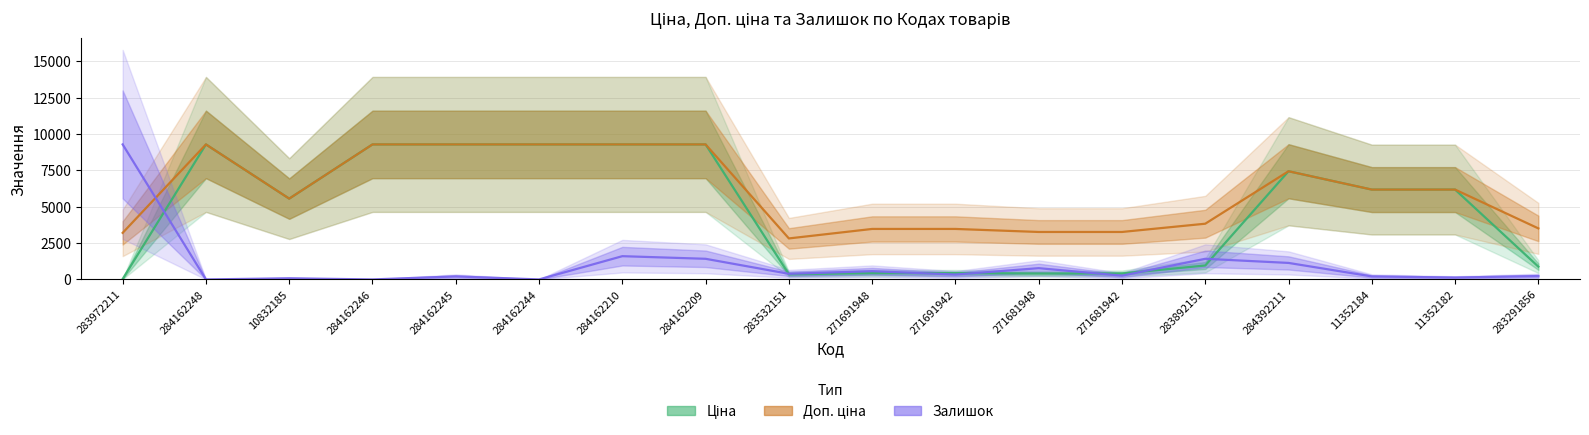

How many lines are shown in the chart?

3